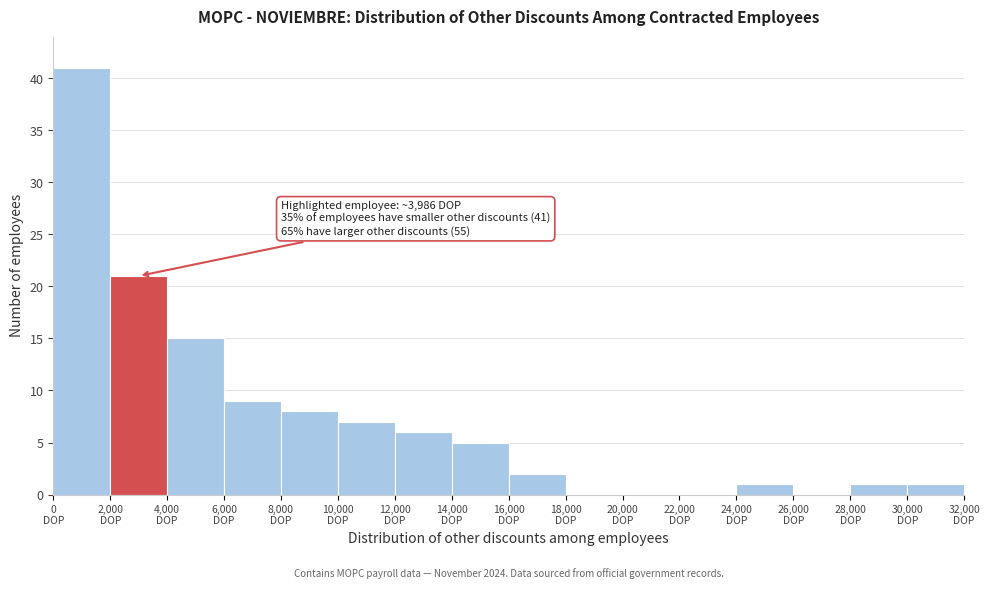

Which range on the x-axis has the tallest bar?

0 to 2000